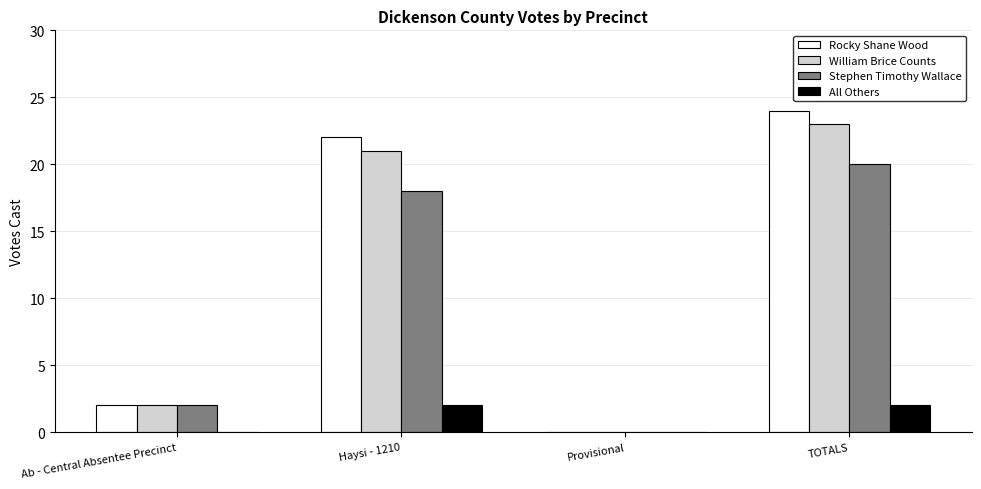

At which label does Stephen Timothy Wallace reach its peak?

TOTALS